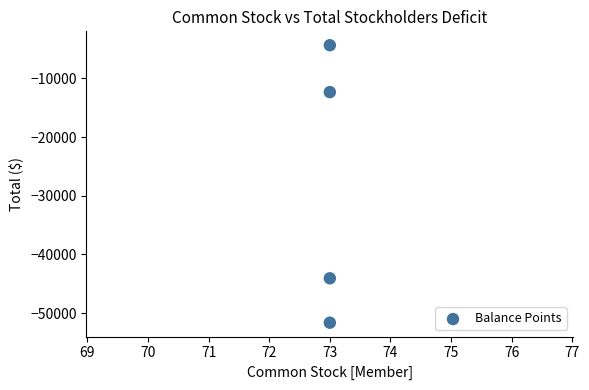

What is the average X value?

73